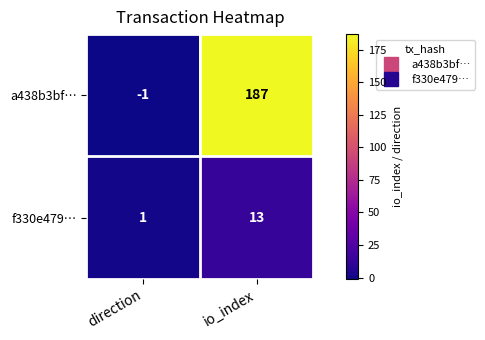

The a438b3bf… series shows 187 at io_index. True or false?

True